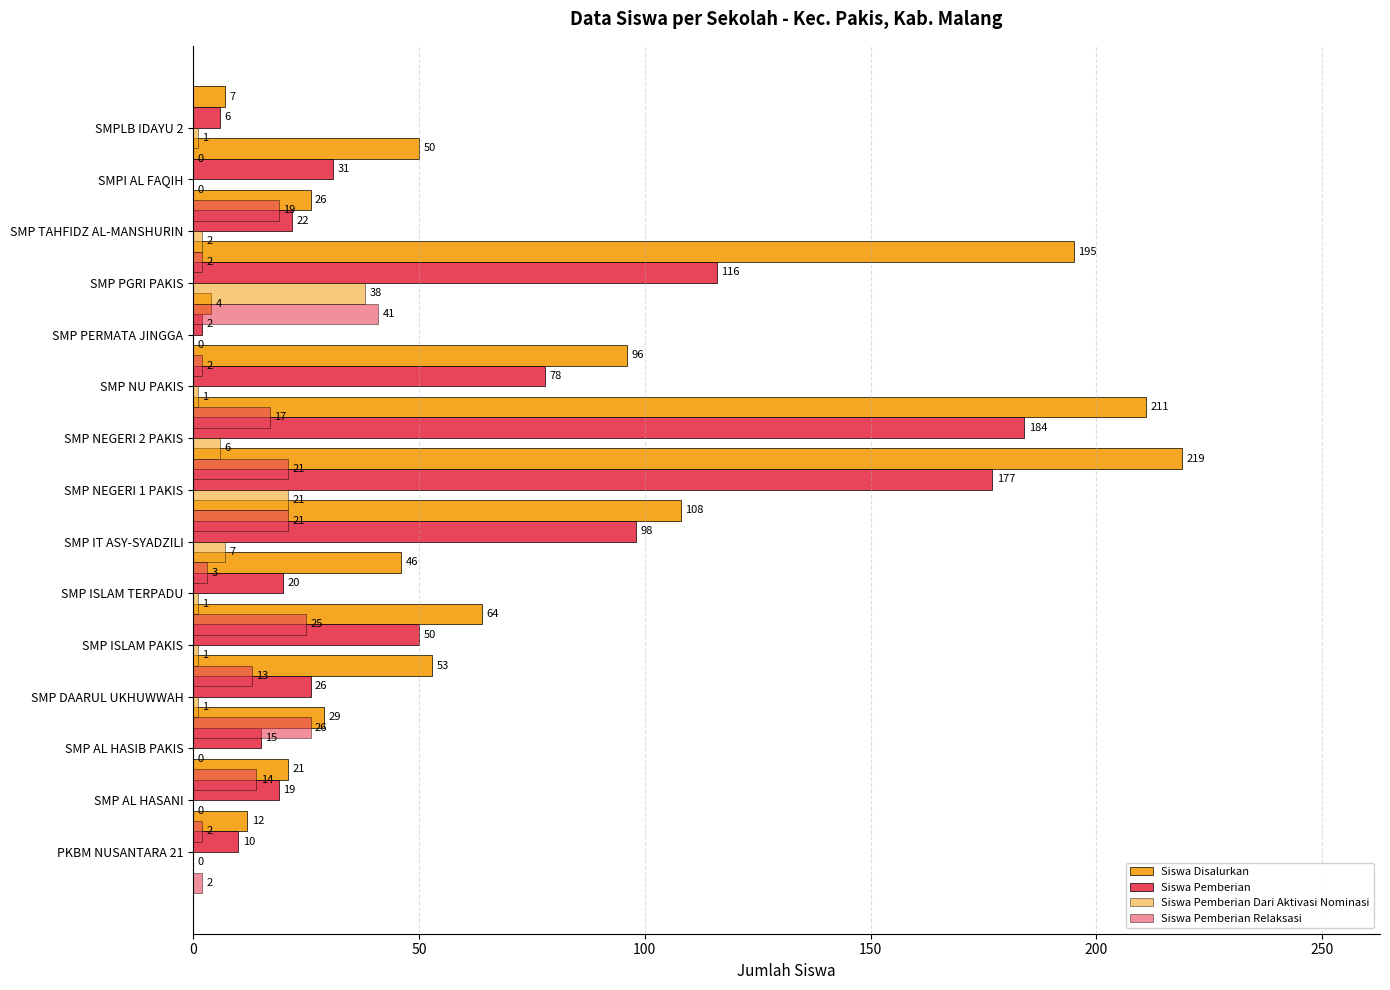

What is the difference between the second highest and minimum values in the Siswa Pemberian series?

175